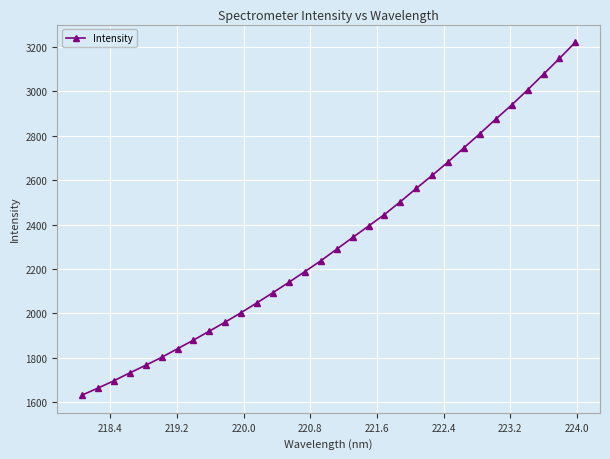

True or false: the data has more than 2 interior local peaks.

False